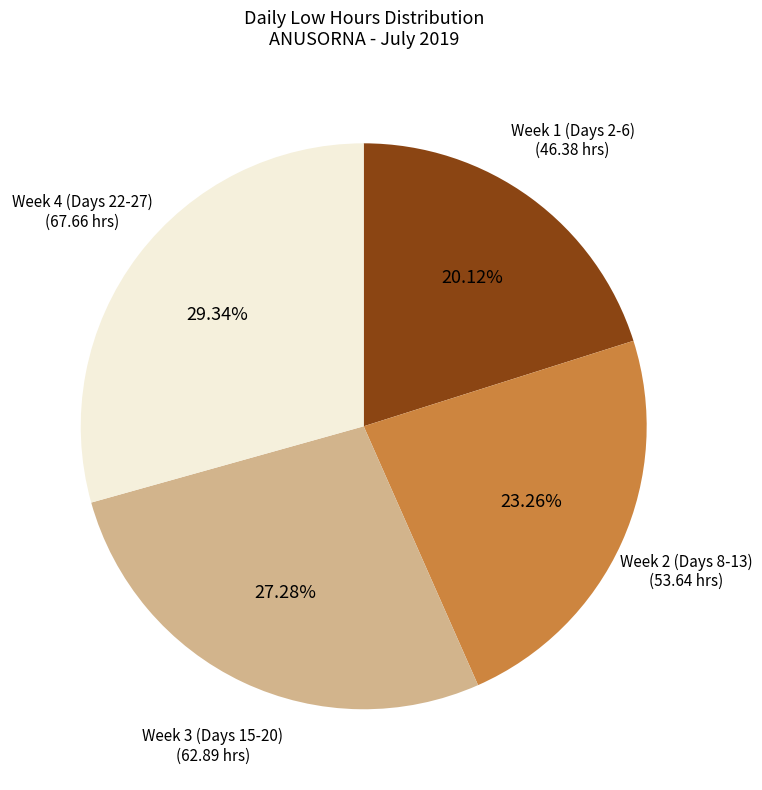

Is there a majority slice in this chart?

No